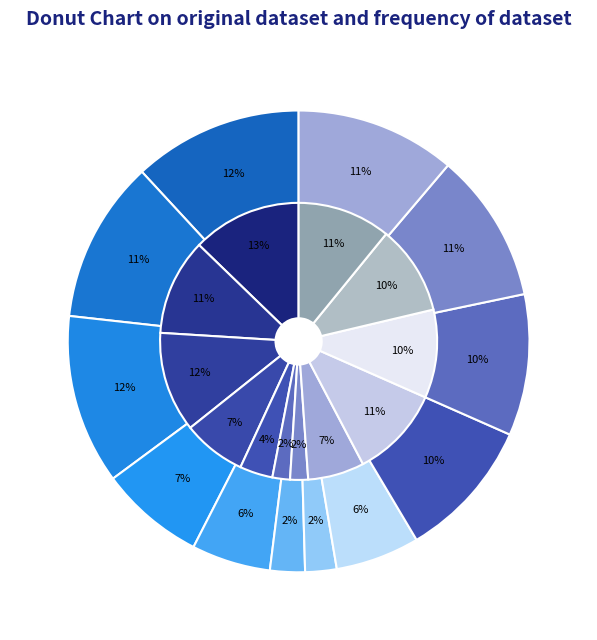

How many segments does this pie chart have?

12